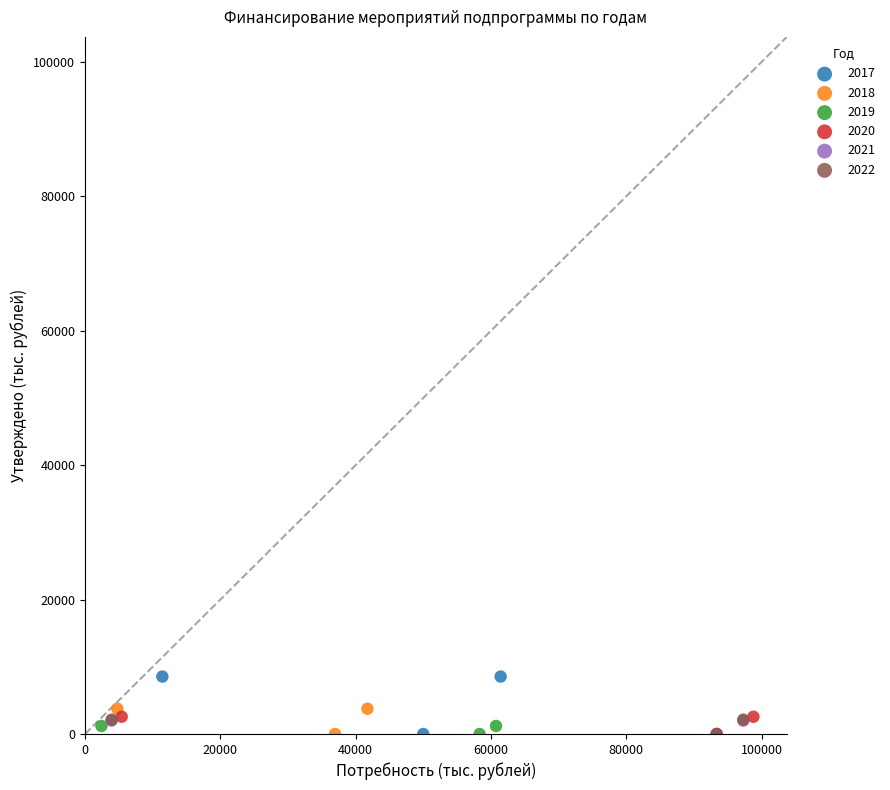

Which series has the largest Y range (max minus min)?

2017